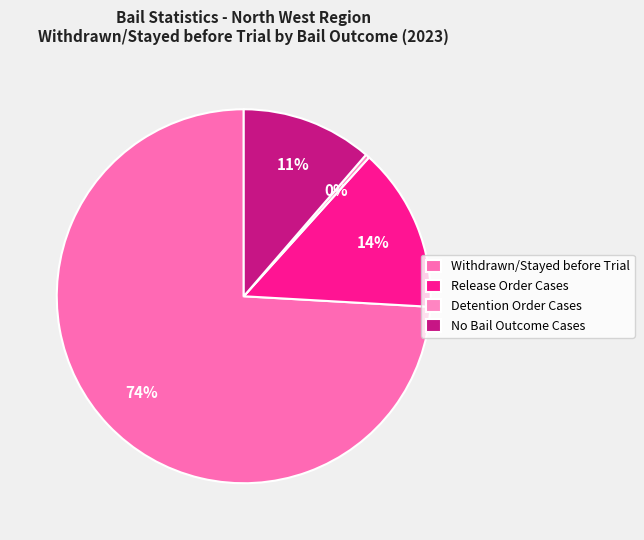

How many slices are in this pie chart?

4